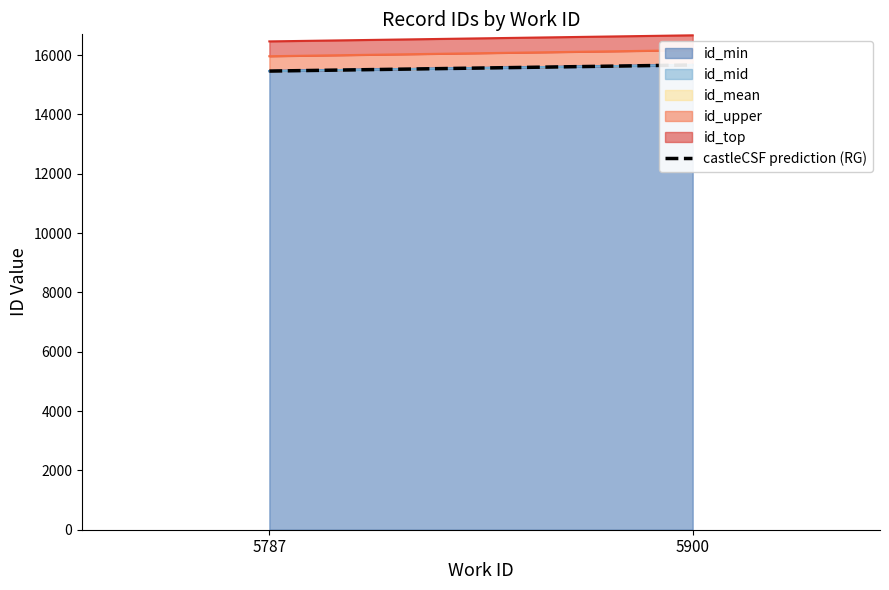

What is the difference between the values at 5900 and 5787?

205.5